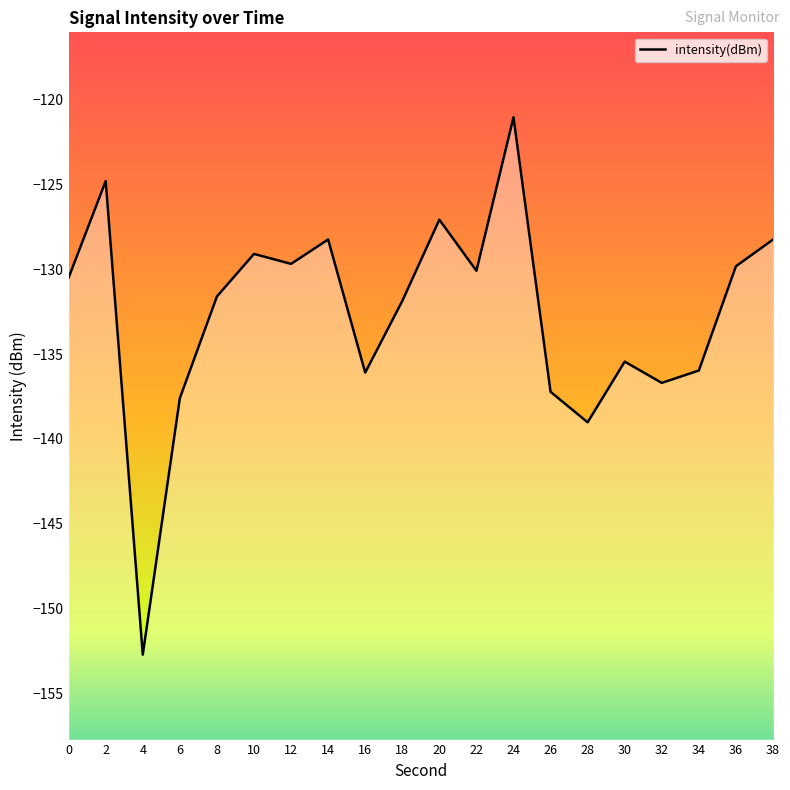

Count the number of data series in this chart.

1